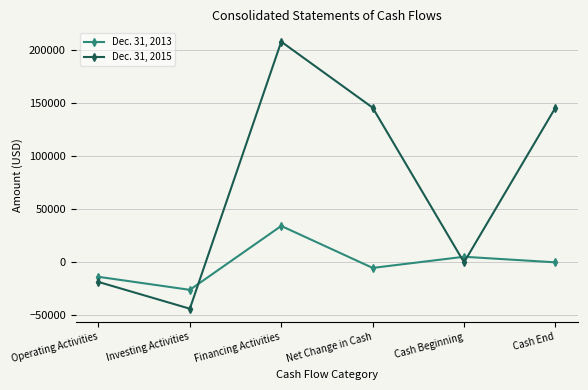

What is the sum of the Dec. 31, 2013 values at Financing Activities and Operating Activities?

20657